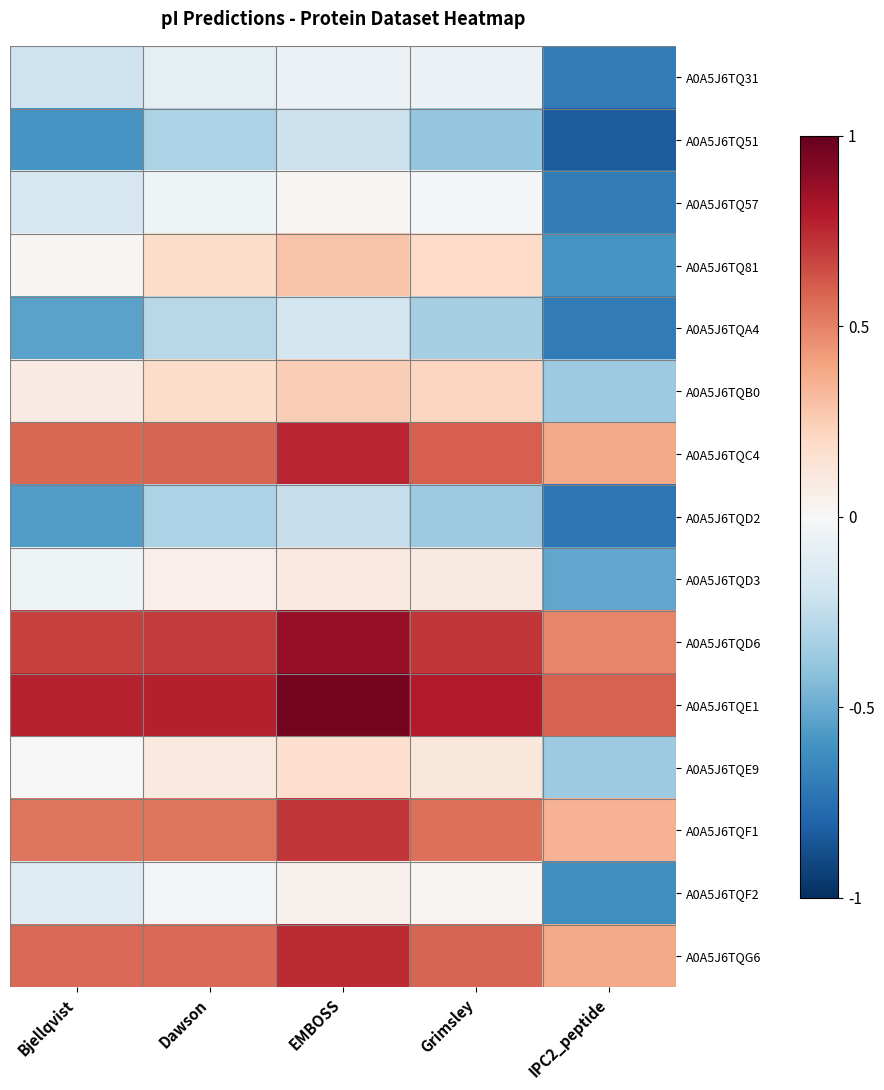

At which category is the sum across all series the highest?

EMBOSS